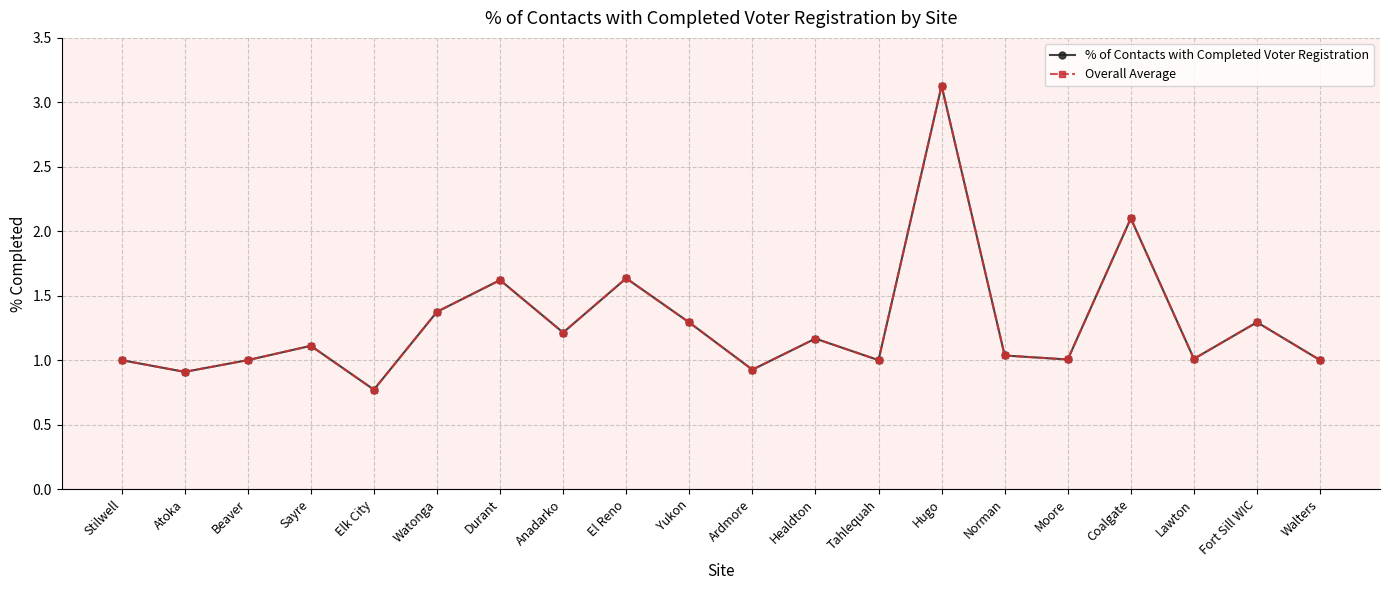

At which label does % of Contacts with Completed Voter Registration reach its peak?

Hugo